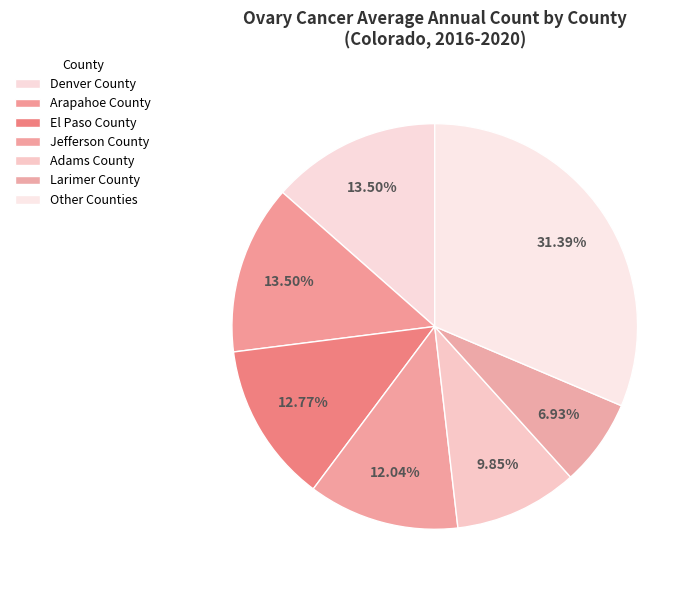

How many slices are in this pie chart?

7